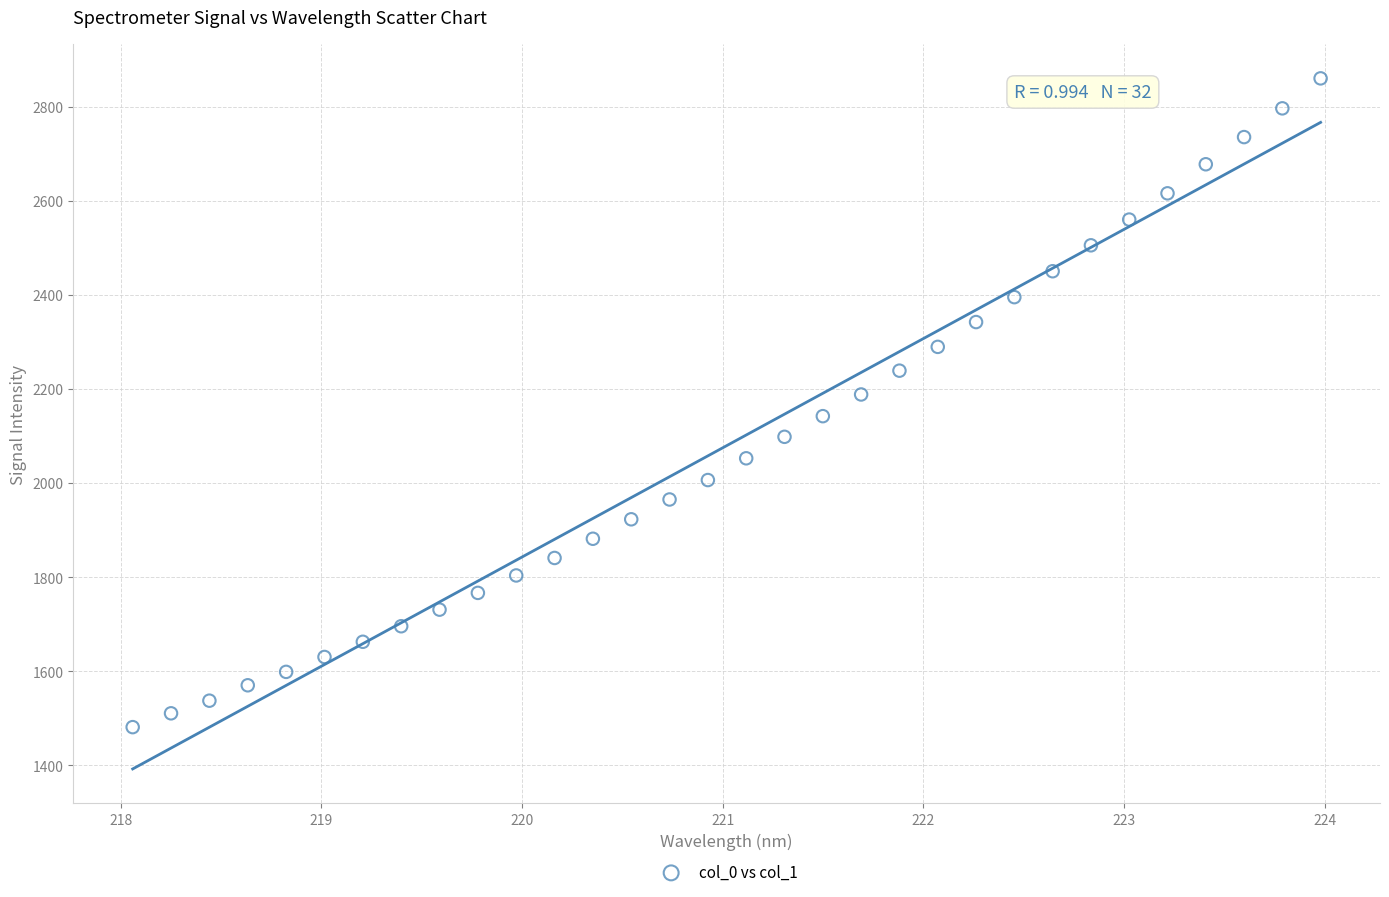

What is the range of X values (max minus min)?

5.9